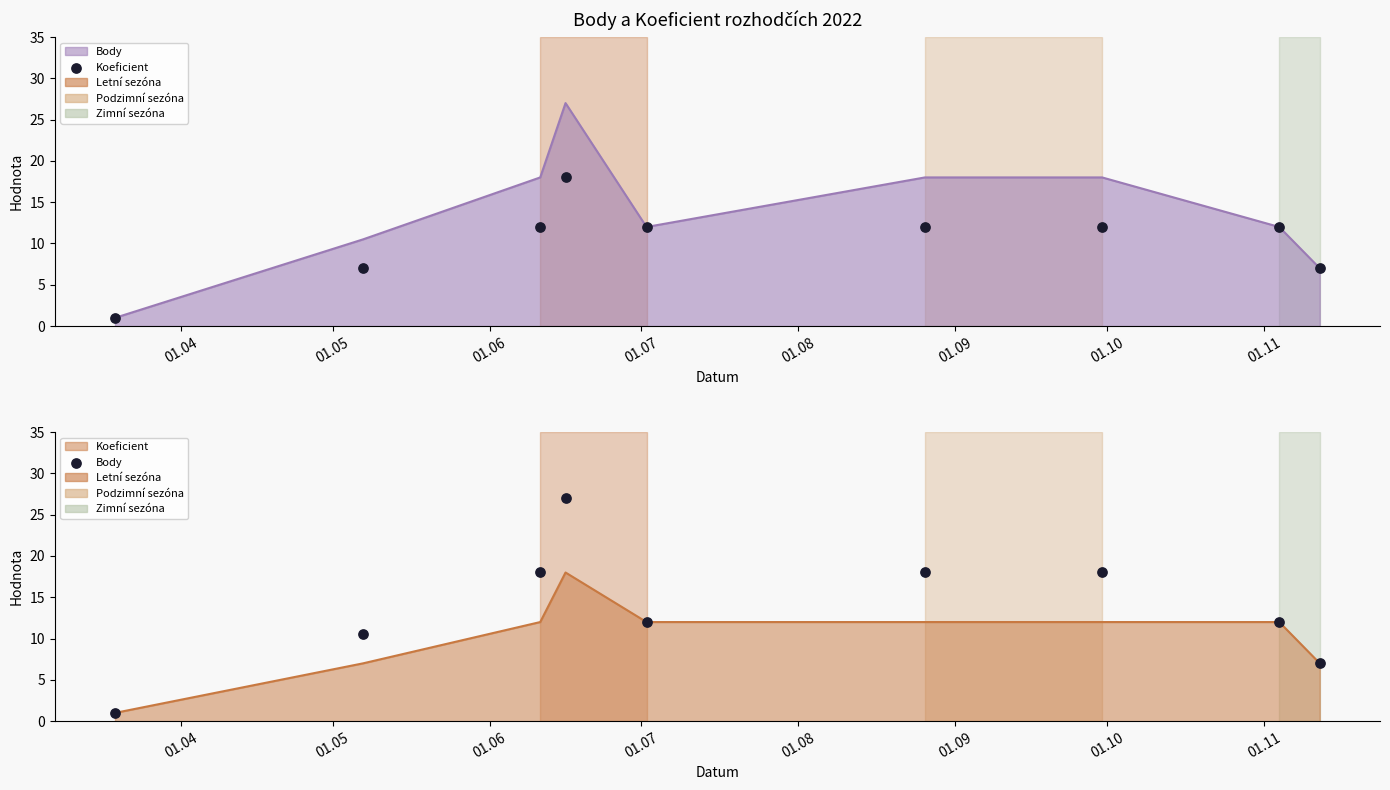

Which series has the largest Y range (max minus min)?

Body